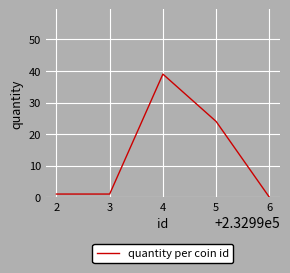

True or false: there are more than 2 points higher than both neighbors.

False